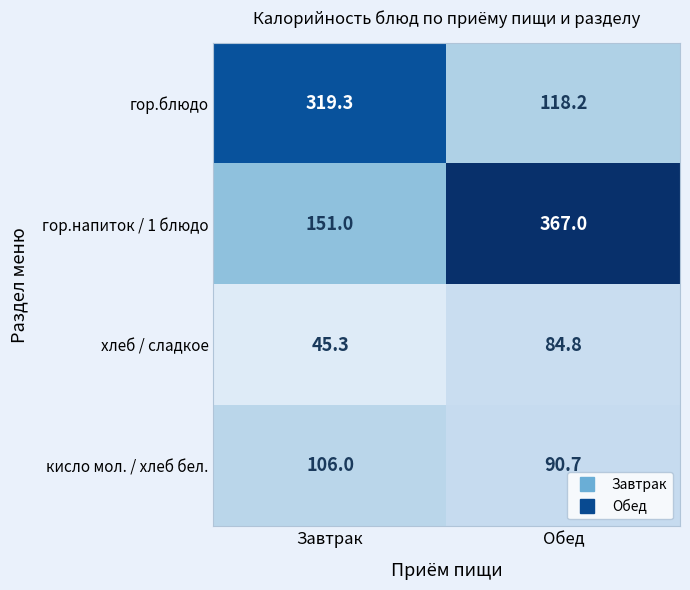

What is the total value across all series at Обед?

660.7